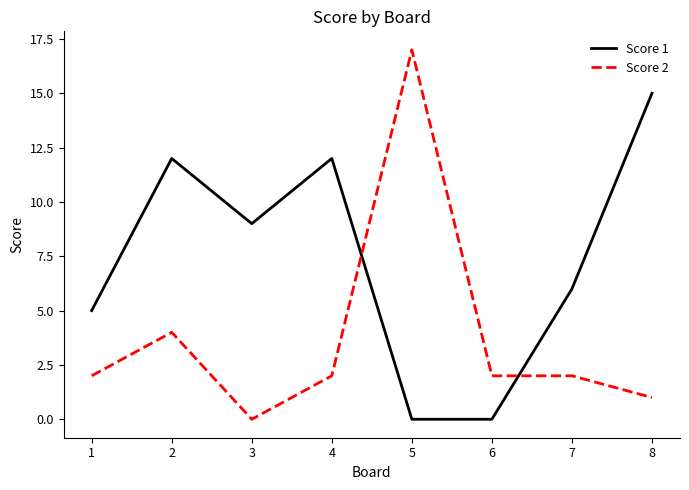

Between 1 and 8, which series saw the biggest shift?

Score 1